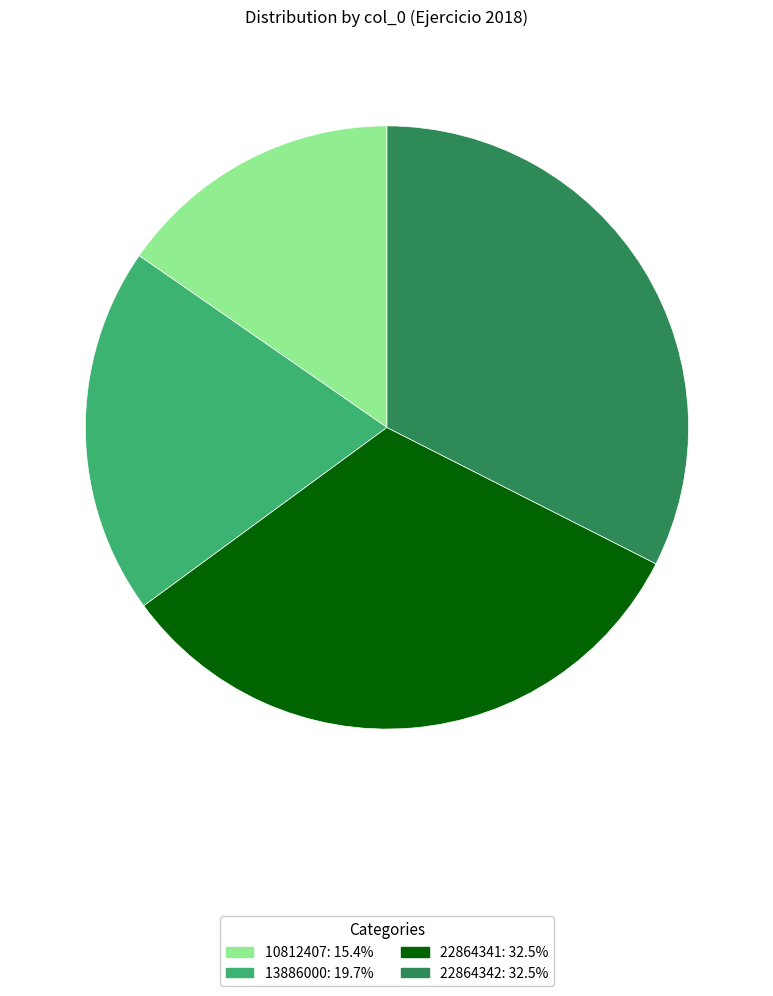

How many slices are in this pie chart?

4